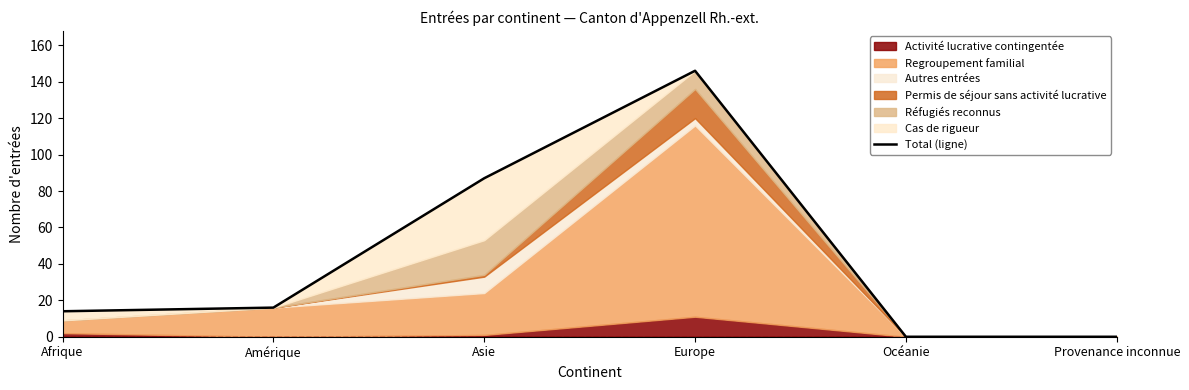

Rank the categories by value from lowest to highest.

Océanie, Provenance inconnue, Afrique, Amérique, Asie, Europe